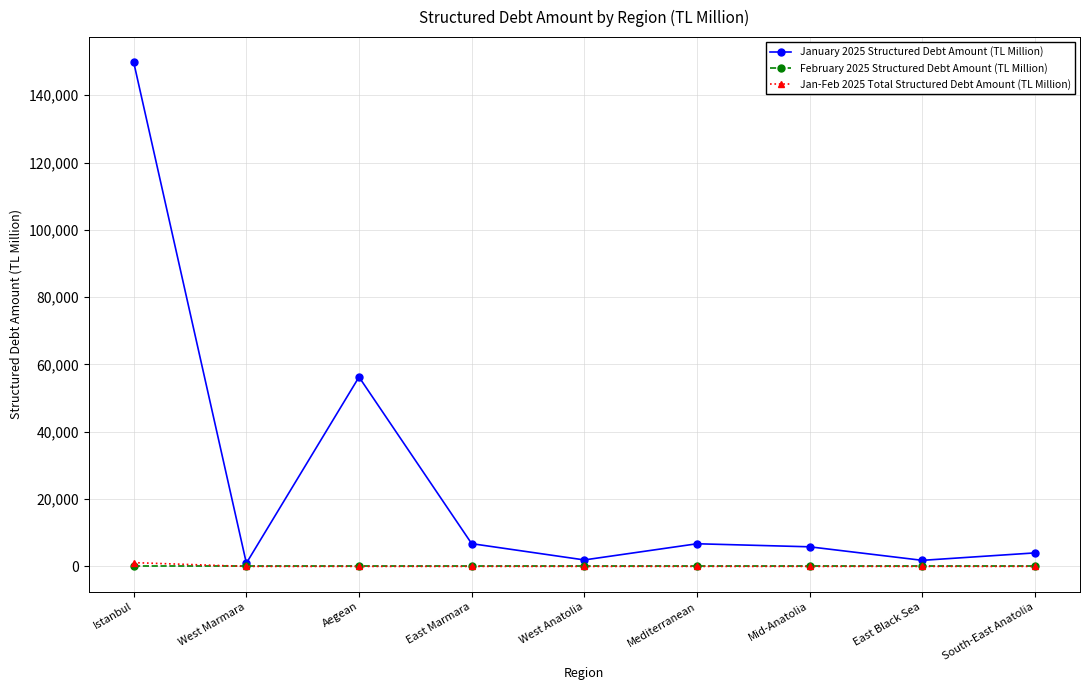

Where is the first local maximum for January 2025 Structured Debt Amount (TL Million)?

Aegean